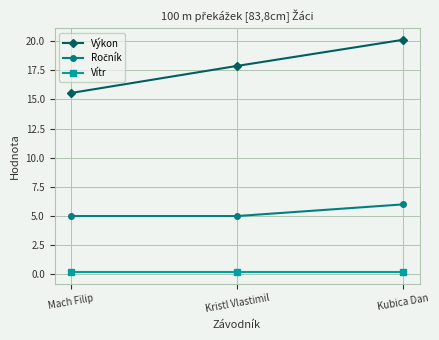

What is the sum of all Výkon values?

53.6